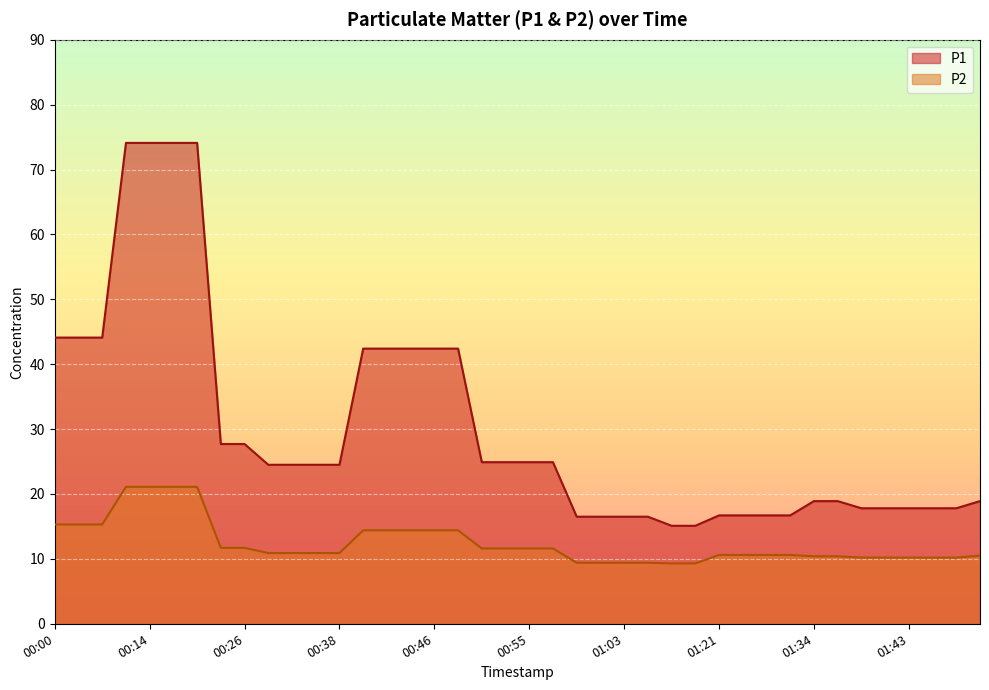

What is the difference between the highest and lowest values at 01:46?

7.6